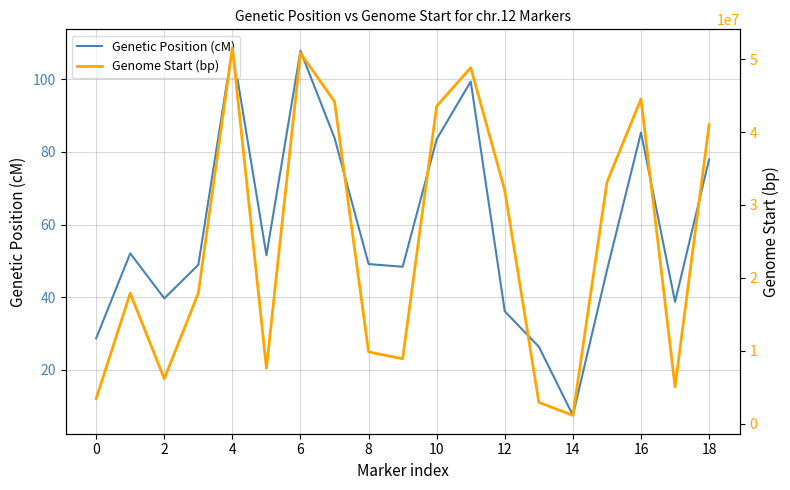

How many values in the Genome Start (bp) series are below 17902940?

9